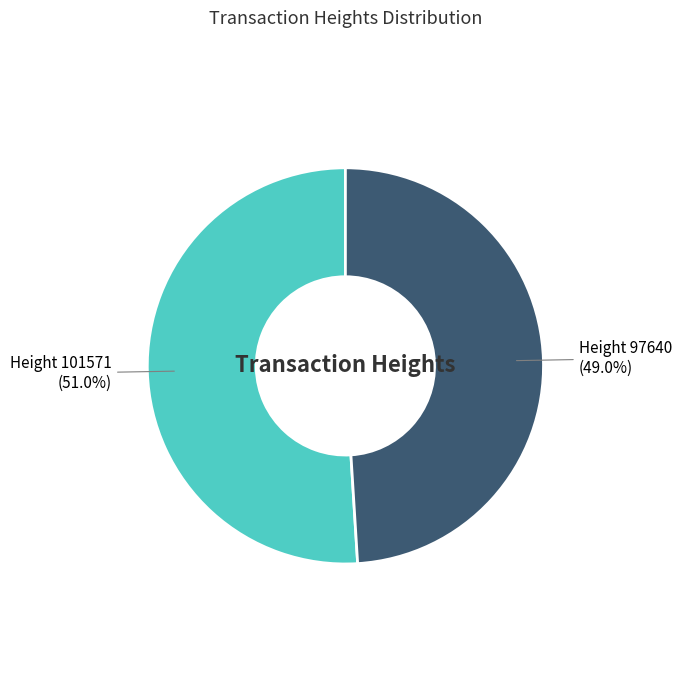

How many slices are in this pie chart?

2